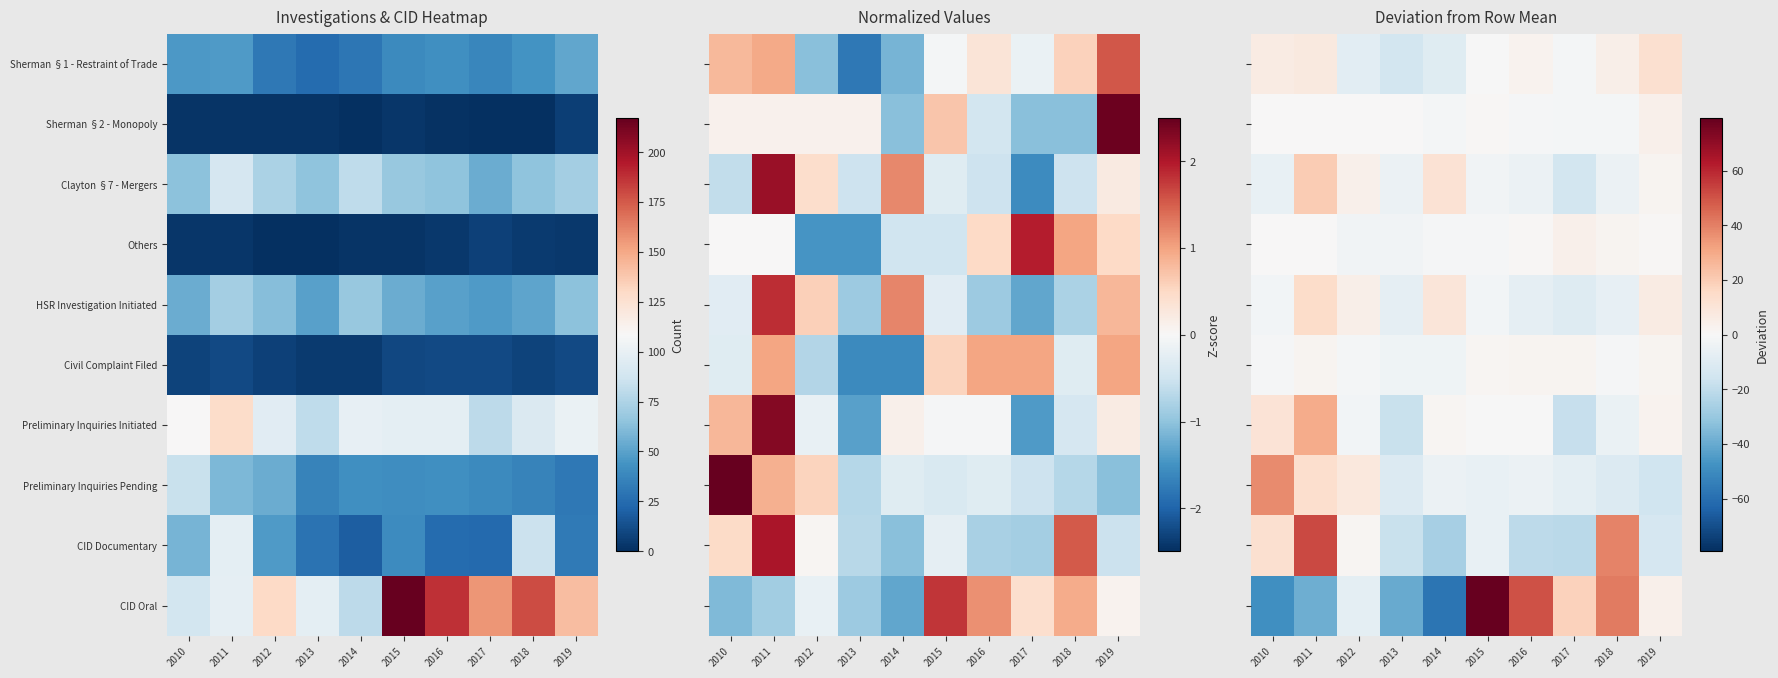

What is the greatest value displayed?

79.2